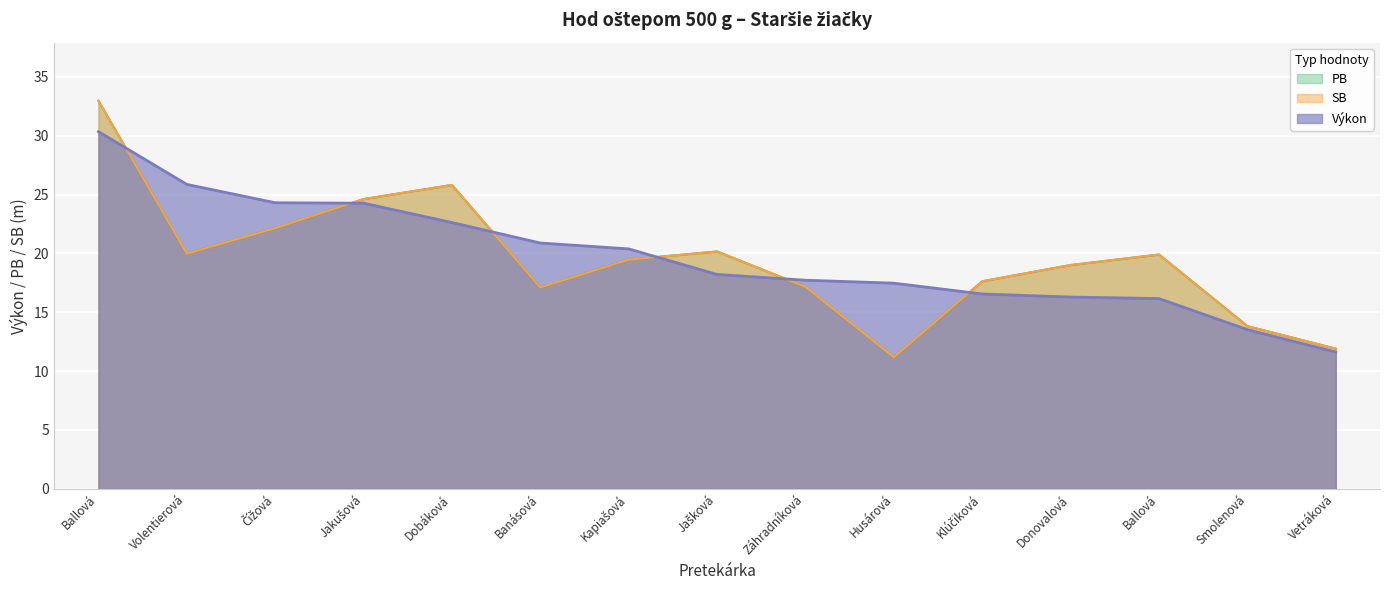

List the series in order of their peak value, lowest first.

Výkon, PB, SB